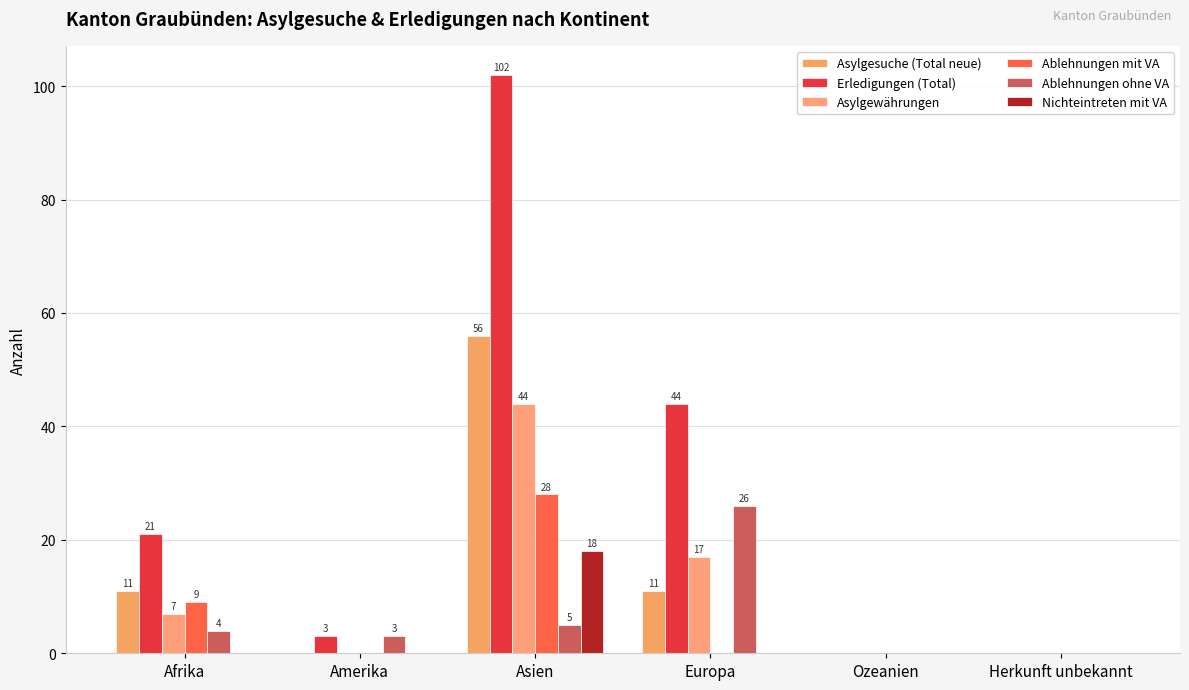

What is the sum of all Ablehnungen mit VA values?

37